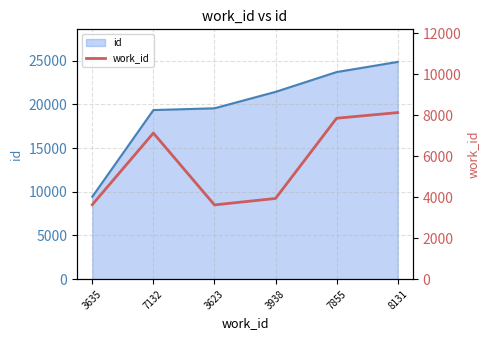

Which label corresponds to the largest value in the chart?

8131